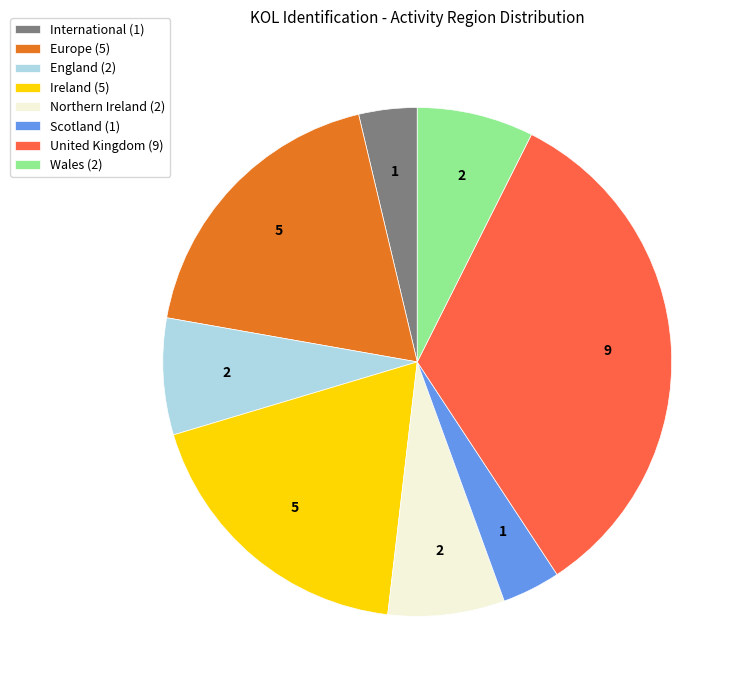

How many slices are in this pie chart?

8